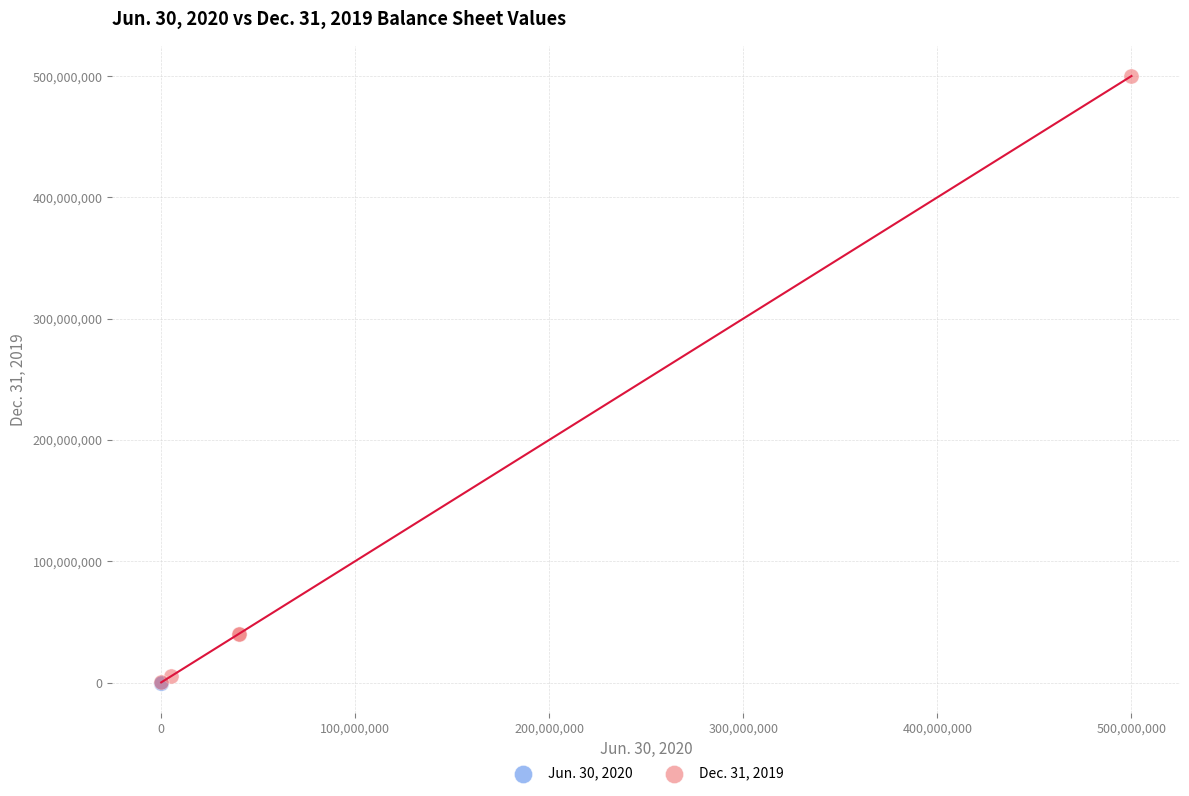

Which series reaches the maximum Y coordinate?

Dec. 31, 2019